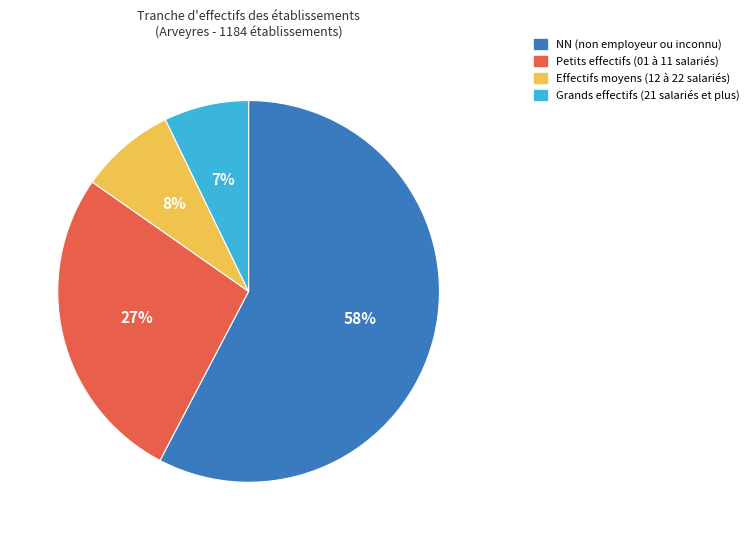

To the nearest percent, what is the average slice percentage?

25%